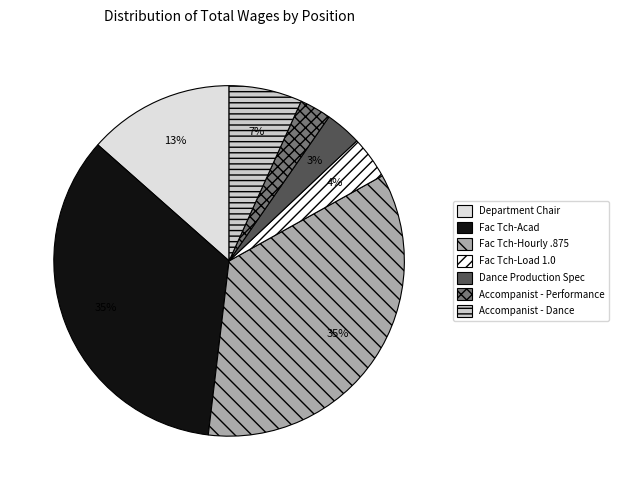

What is the change in value from Fac Tch-Acad to Fac Tch-Load 1.0?

-360606